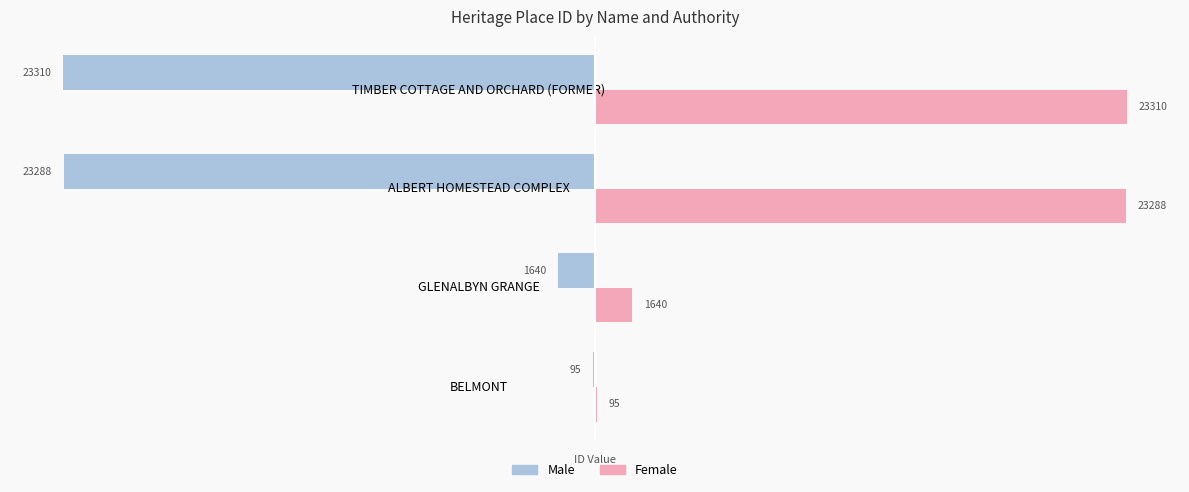

Is it true that Female equals 95 at BELMONT?

True